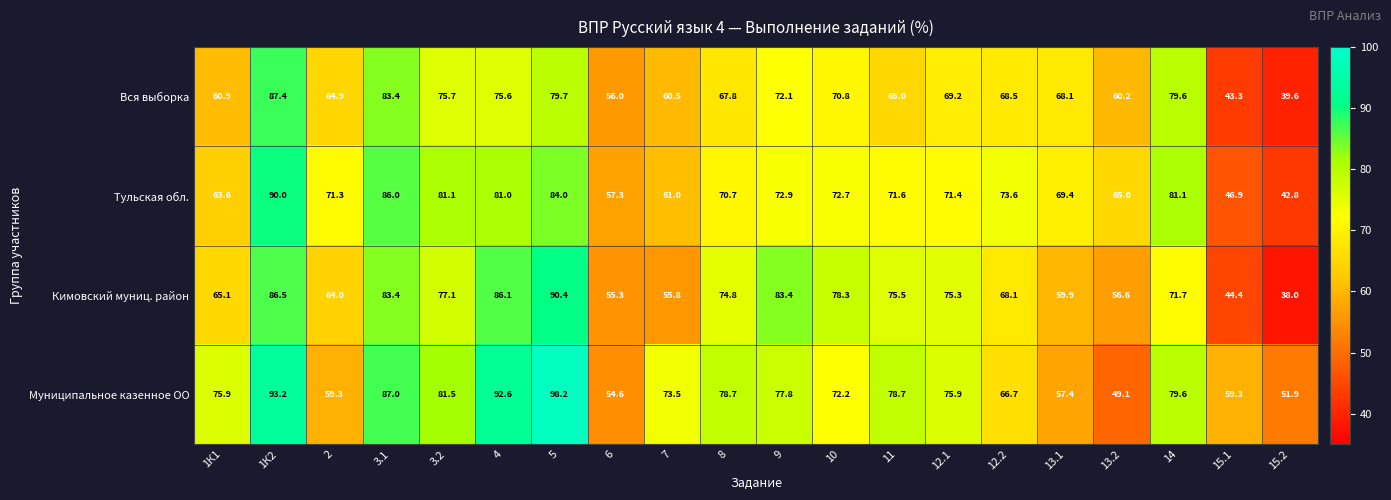

Rank the series by their average value, from lowest to highest.

Вся выборка, Кимовский муниц. район, Тульская обл., Муниципальное казенное ОО